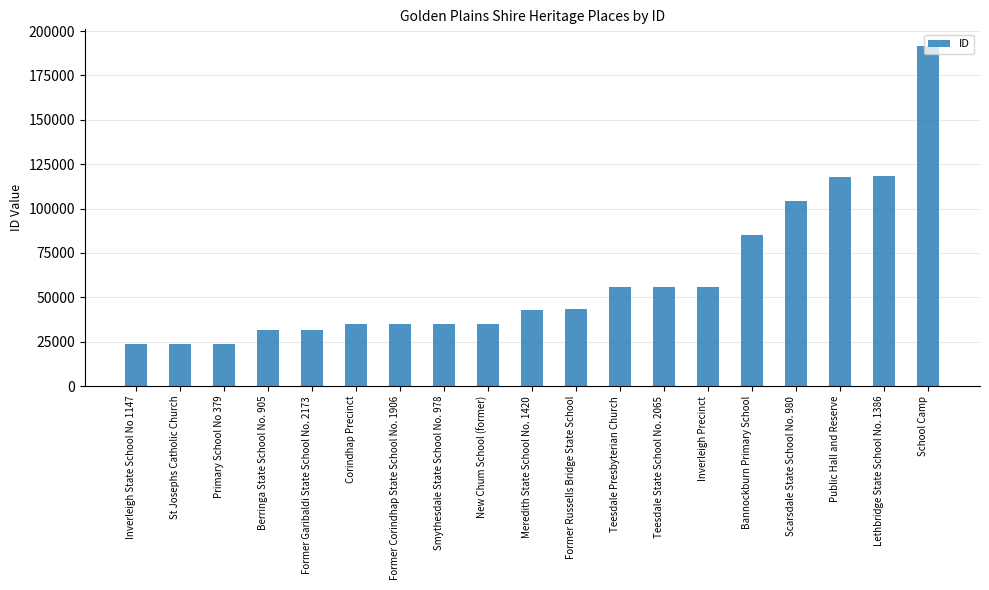

How many bars are there in total?

19